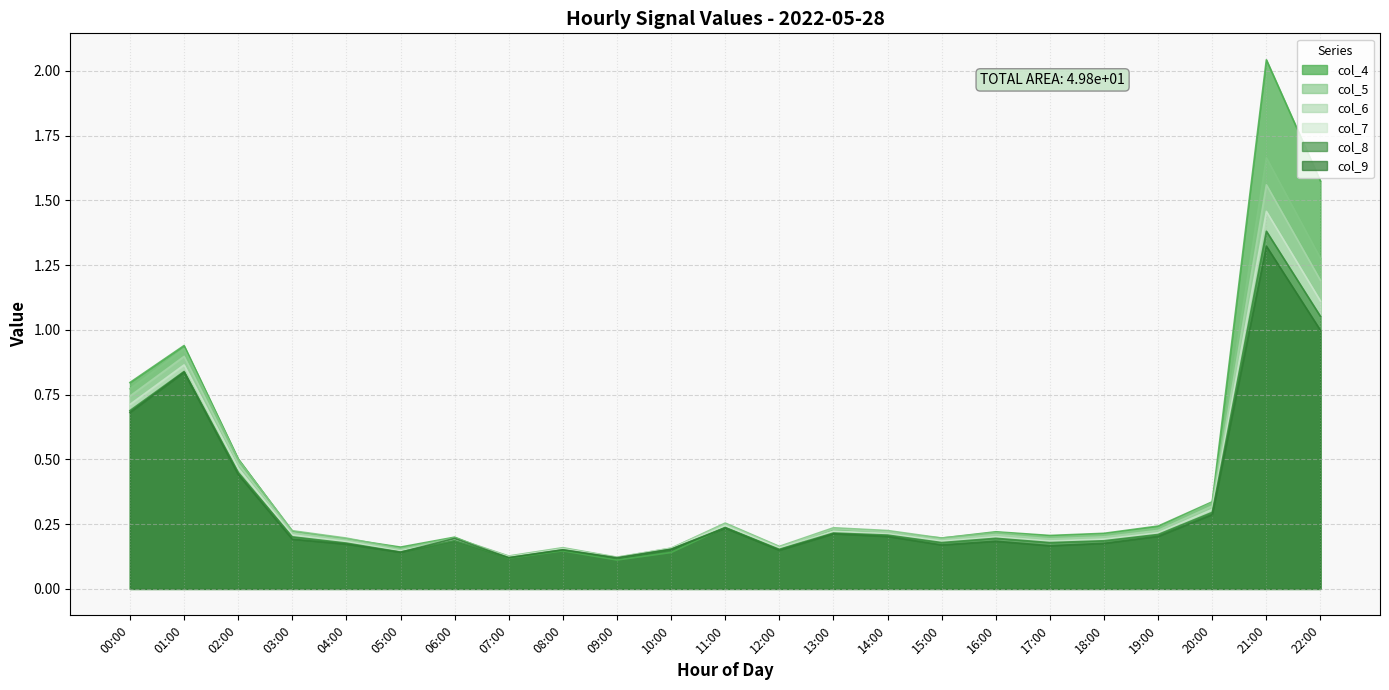

What is the approximate value of col_7 at 22:00?

1.1